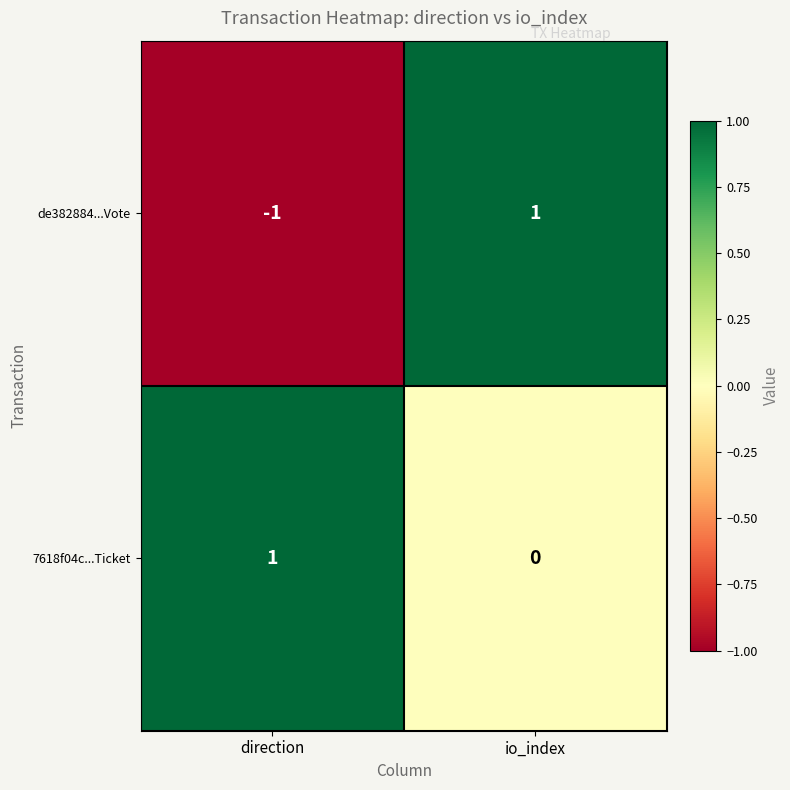

At how many categories does at least one series exceed 0?

2